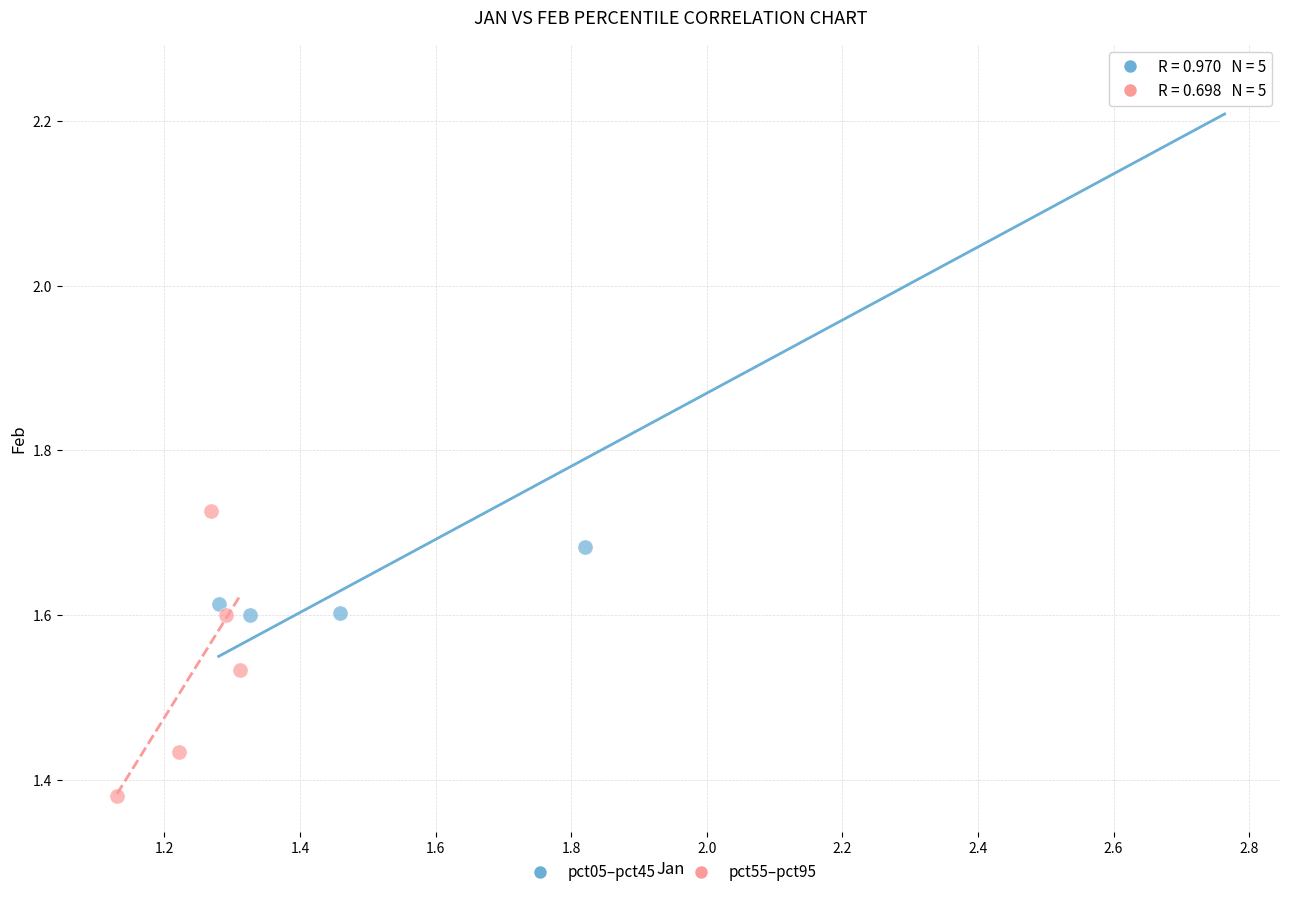

Which series contains the highest Y value?

pct05–pct45